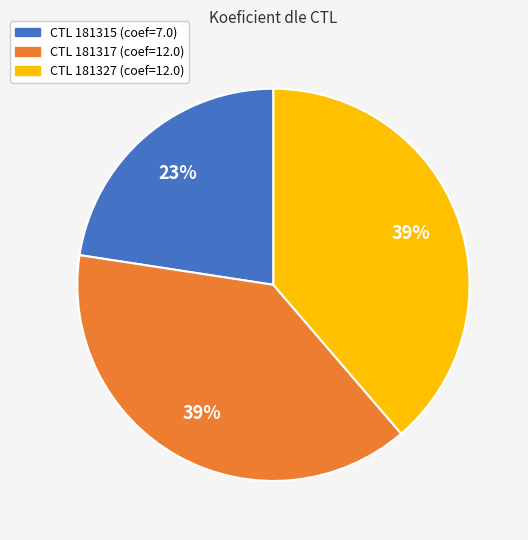

Does any single category account for the majority?

No